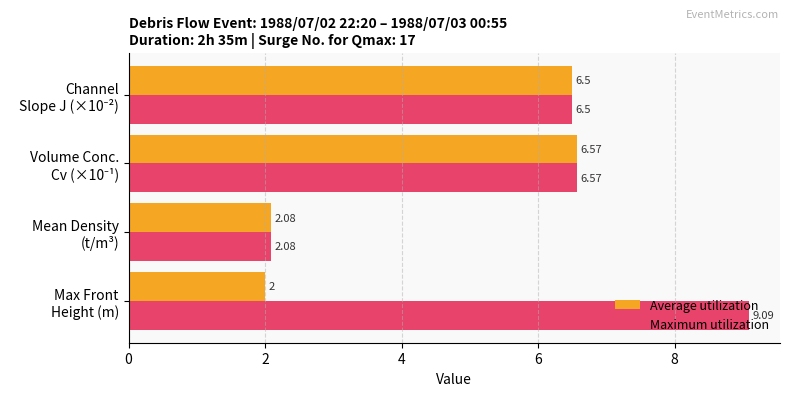

Which series has the widest spread of values?

Maximum utilization